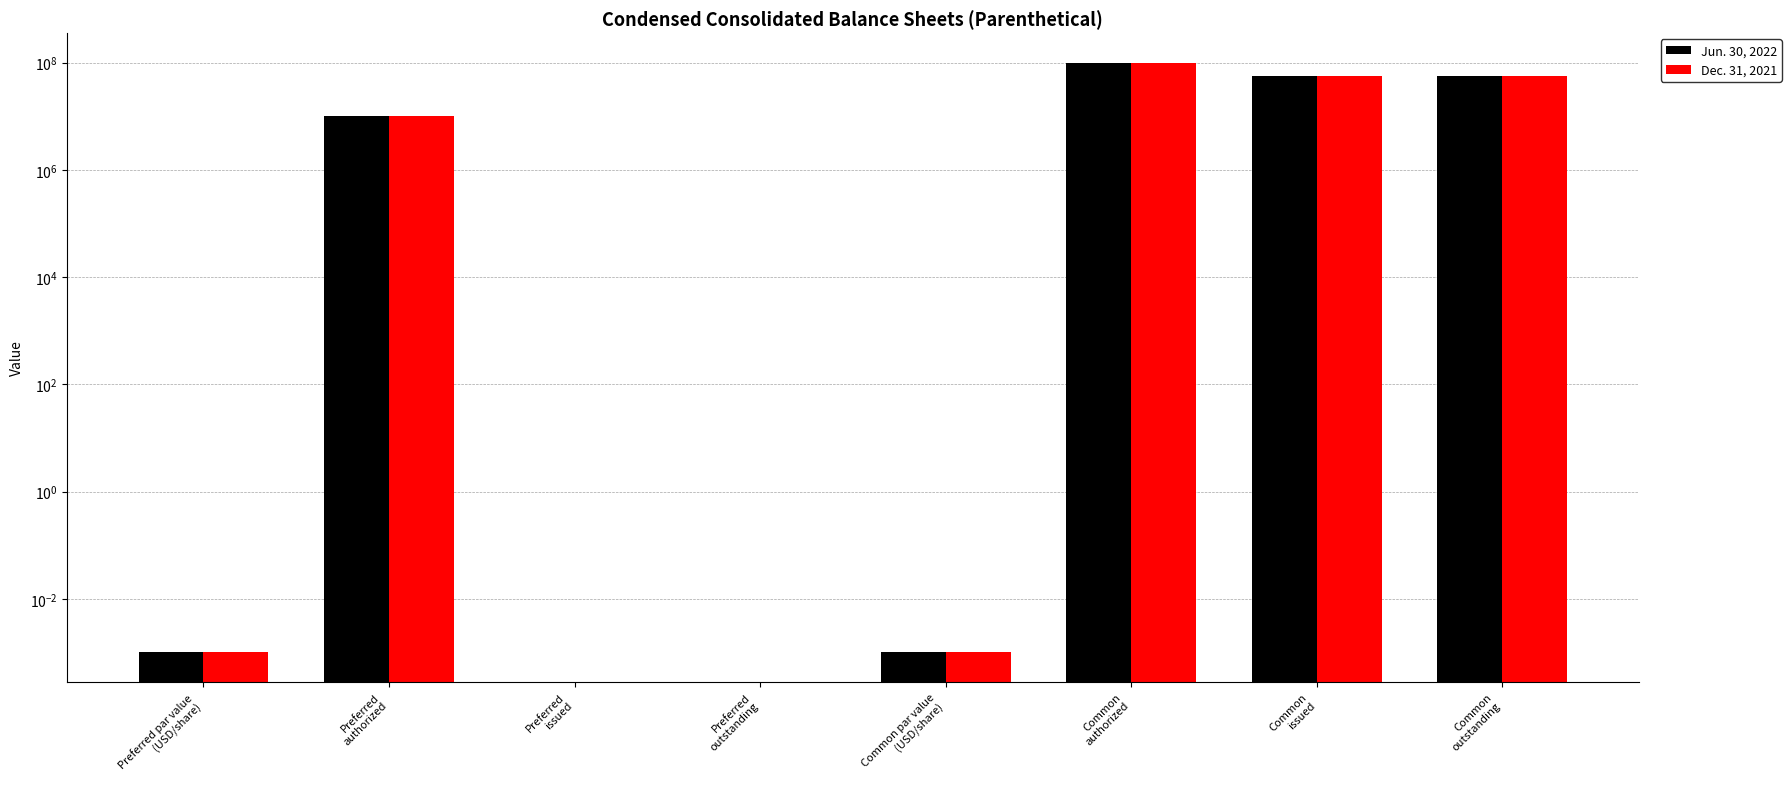

Between Preferred
issued and Common
issued, which is larger?

Common
issued